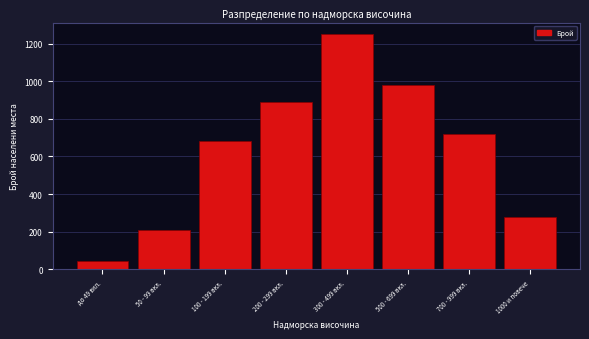

Reading right to left, transcribe all the data shown in this chart.

280	720	980	1250	890	680	210	45